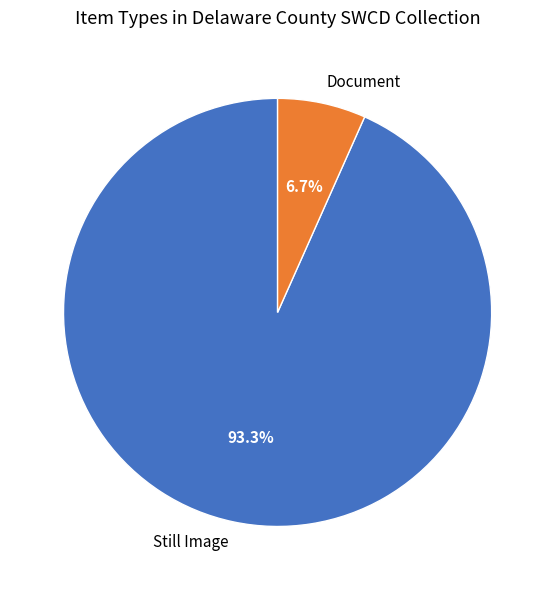

What is the largest slice in the pie chart?

Still Image